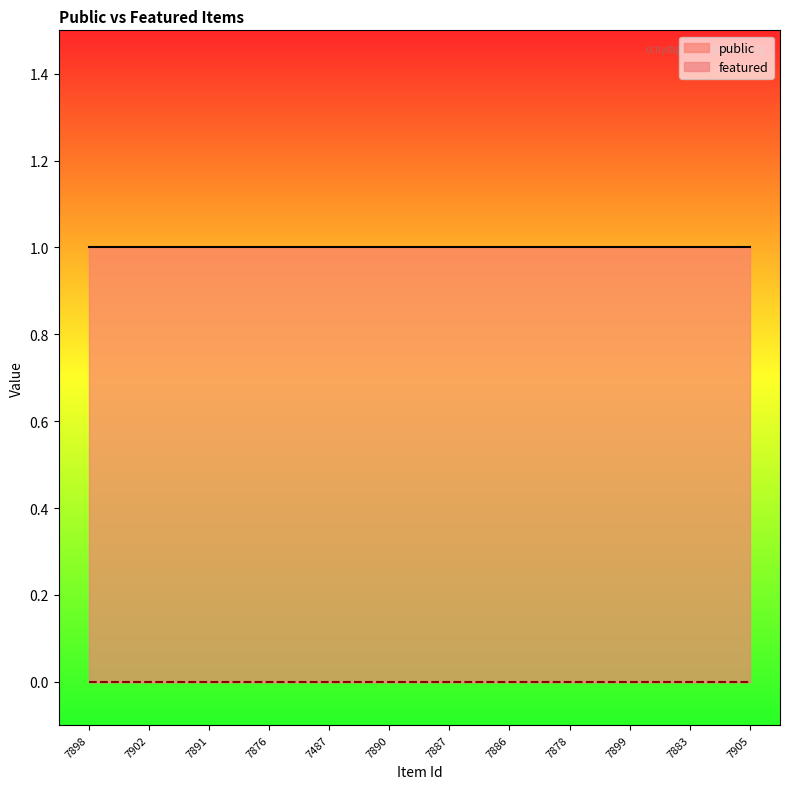

What is the value of the public point at the 4th from the left?

1